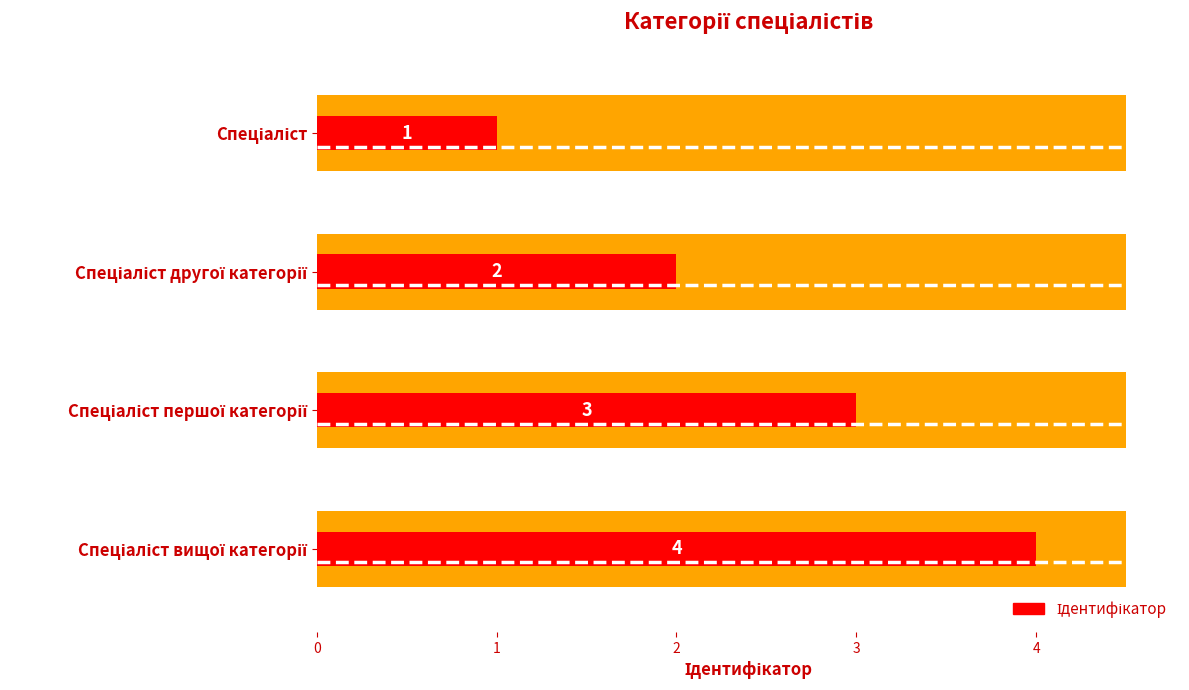

The chart shows a value of 1 at Спеціаліст. True or false?

True